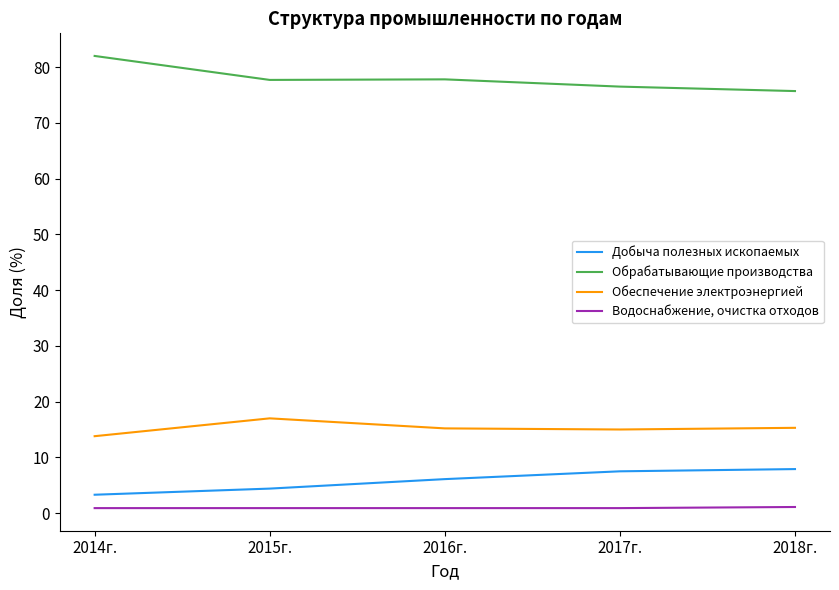

What is the difference between the maximum and minimum values in the Обрабатывающие производства series?

6.3